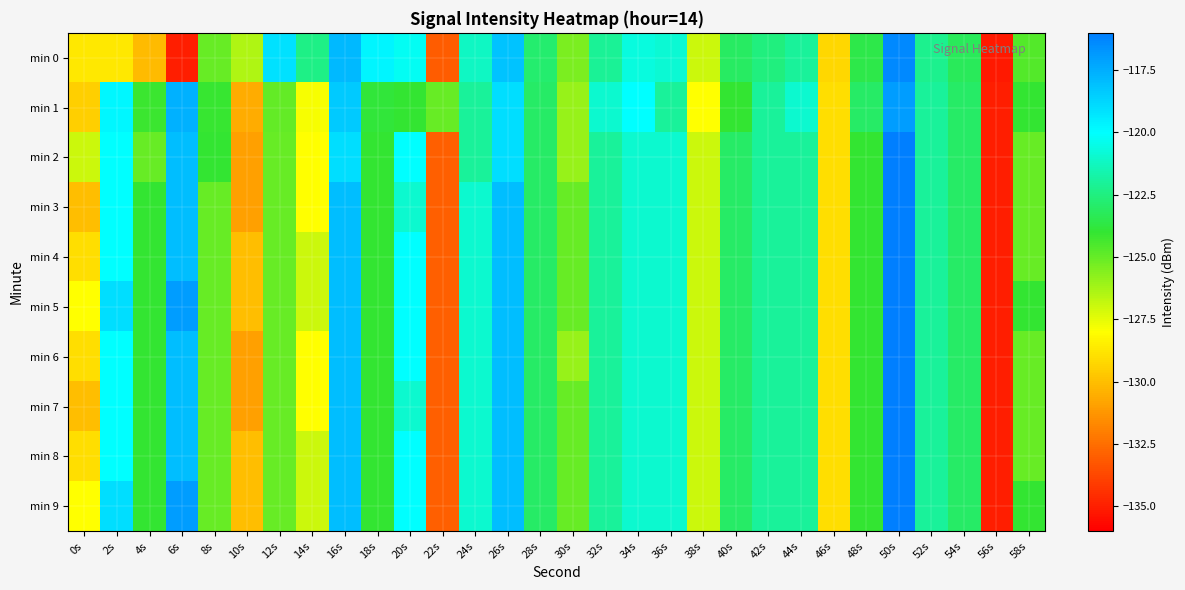

Rank the series by their maximum value, from lowest to highest.

min 1, min 0, min 2, min 3, min 4, min 5, min 6, min 7, min 8, min 9